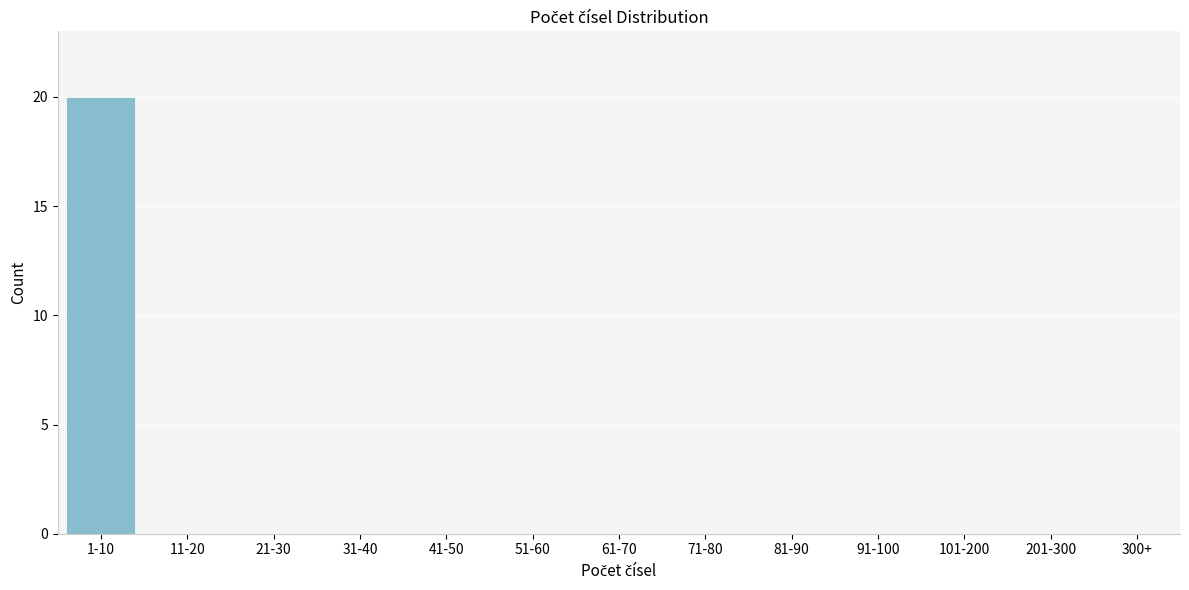

Reading left to right, what are all the values shown in this chart?

1-10=20	11-20=0	21-30=0	31-40=0	41-50=0	51-60=0	61-70=0	71-80=0	81-90=0	91-100=0	101-200=0	201-300=0	300+=0